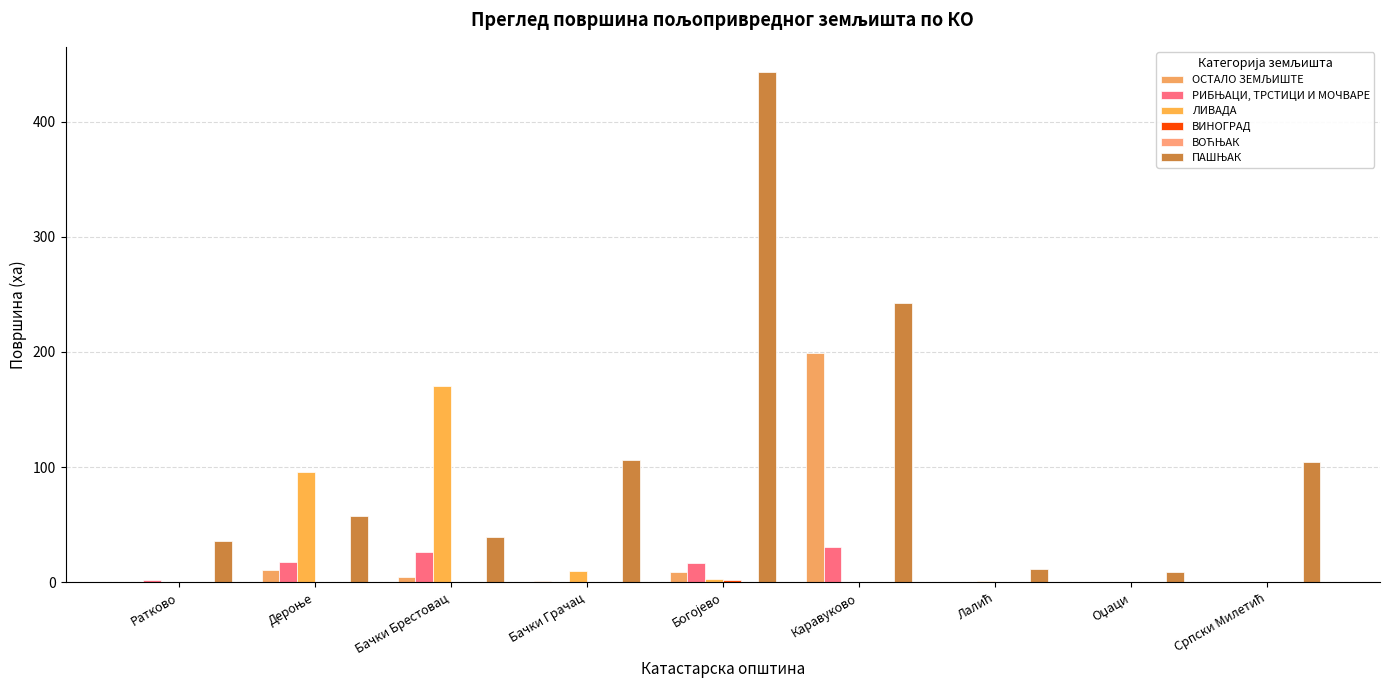

Count the number of categories in the chart.

9